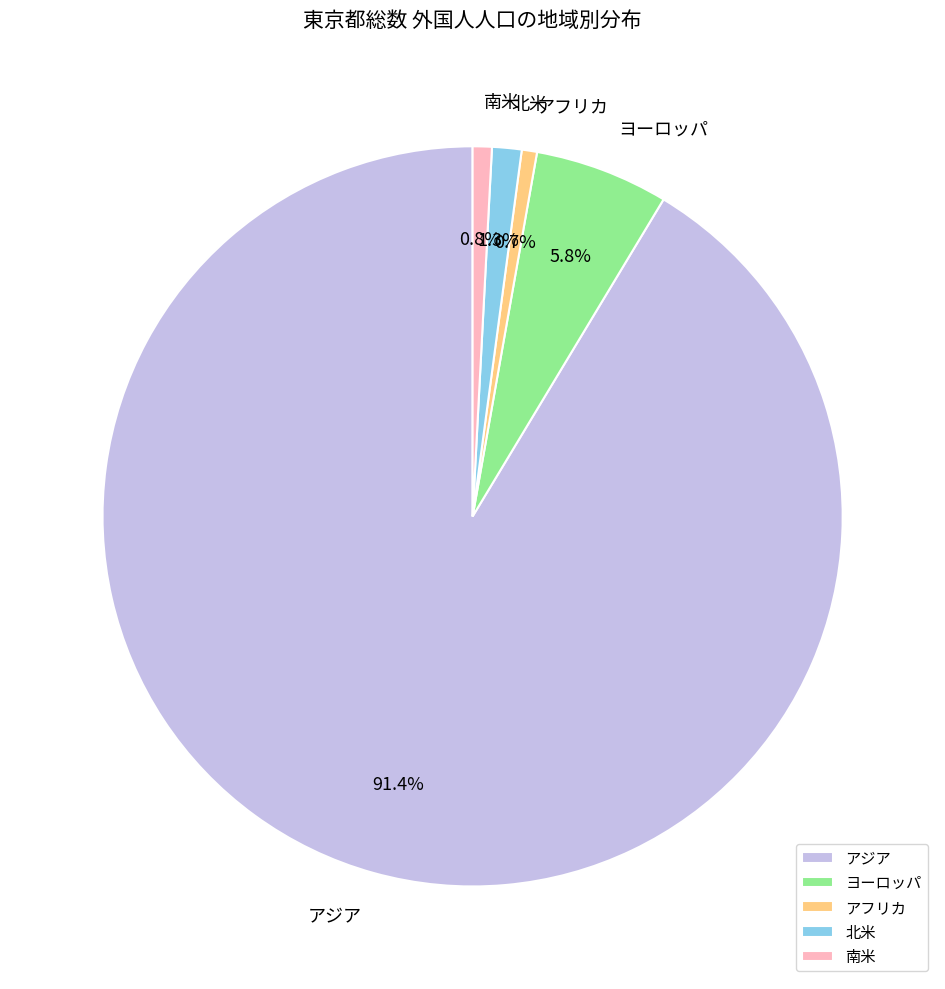

To the nearest percent, what percentage of the pie is アジア?

91%